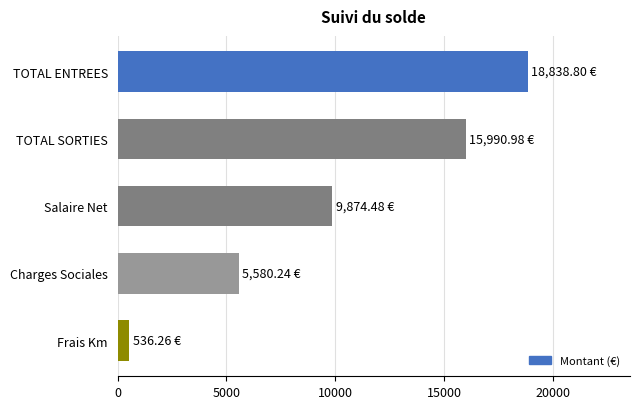

Rank the categories by value from highest to lowest.

TOTAL ENTREES, TOTAL SORTIES, Salaire Net, Charges Sociales, Frais Km